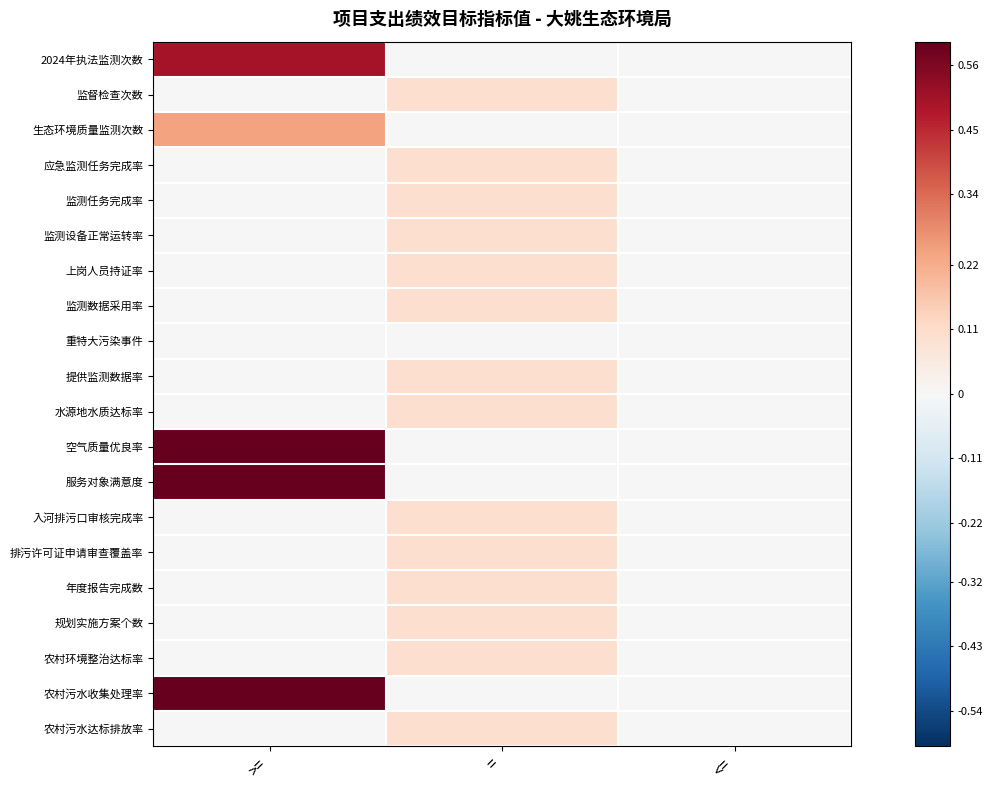

Which category has the highest value across all series?

>=